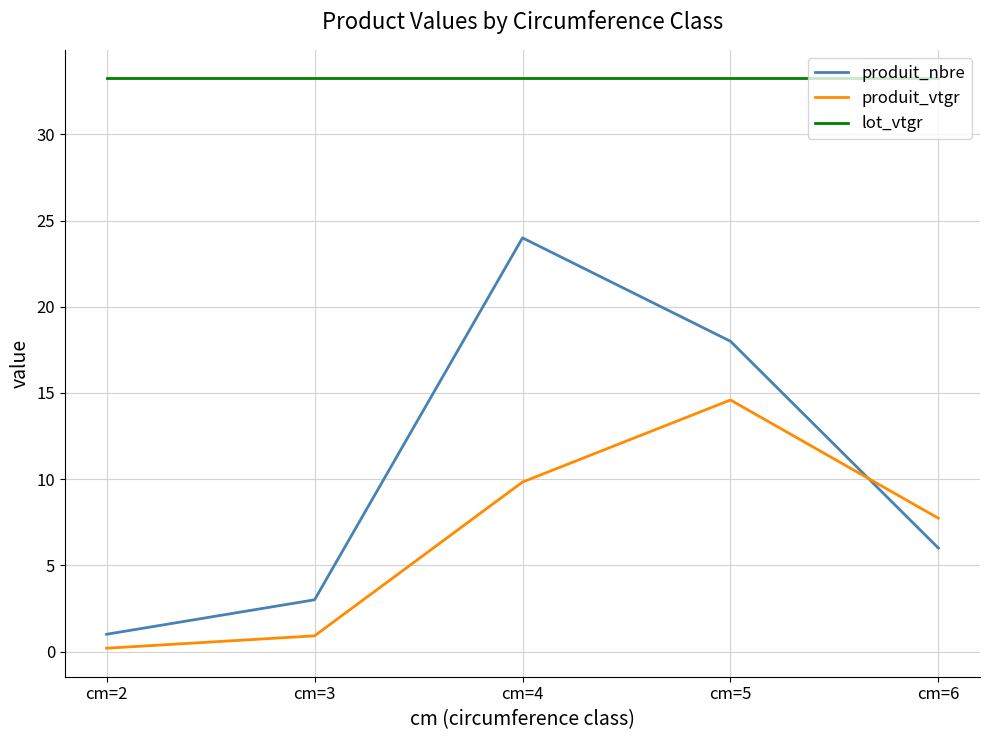

Reading left to right, what are all the values shown in this chart?

produit_nbre: cm=2=1.0	cm=3=3.0	cm=4=24.0	cm=5=18.0	cm=6=6.0
produit_vtgr: cm=2=0.2	cm=3=0.9	cm=4=9.8	cm=5=14.6	cm=6=7.7
lot_vtgr: cm=2=33.3	cm=3=33.3	cm=4=33.3	cm=5=33.3	cm=6=33.3